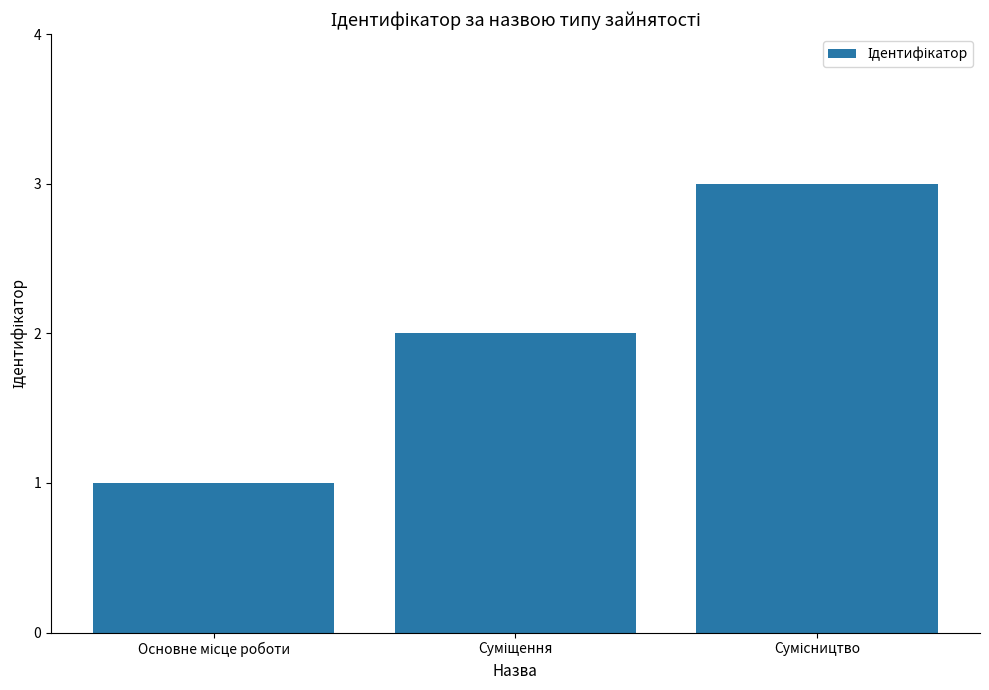

Reading left to right, extract all data points from this chart.

1	2	3